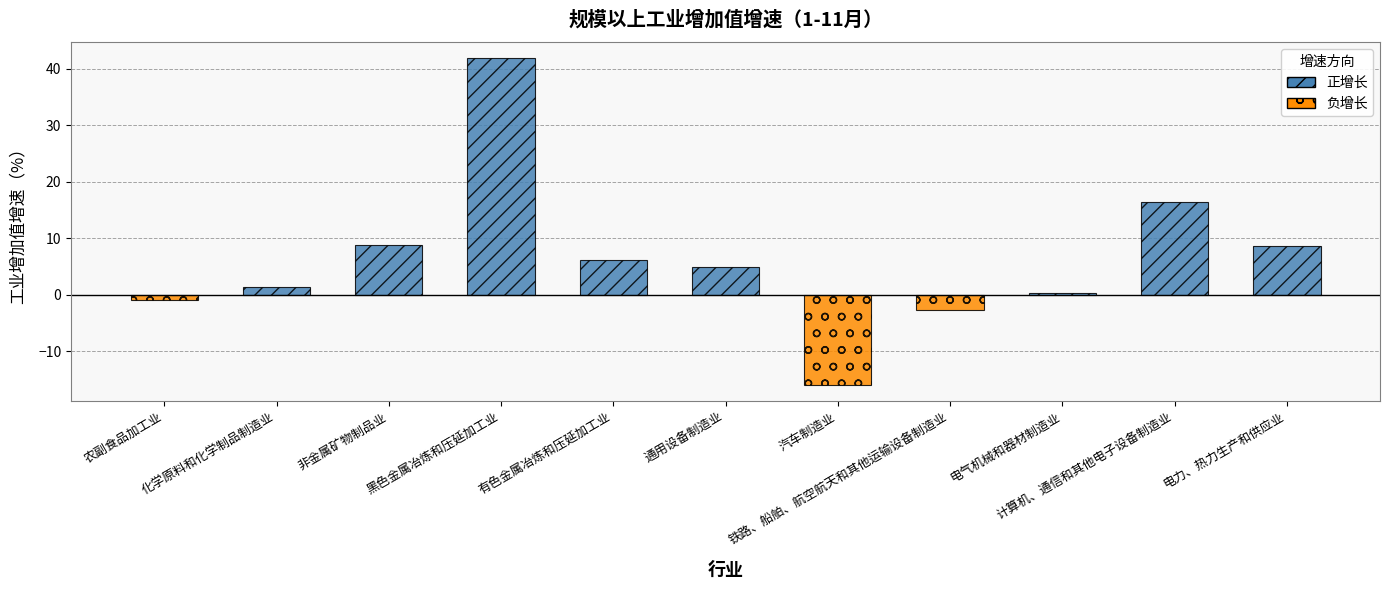

What is the label of the 5th bar from the right?

汽车制造业